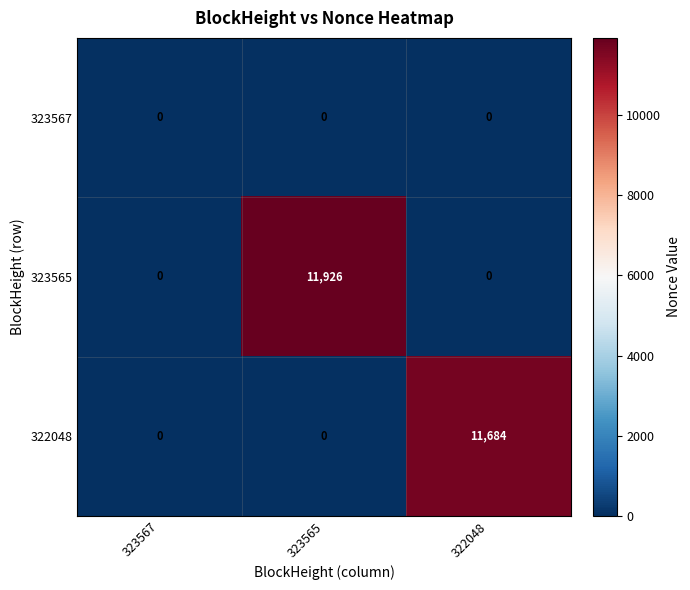

Which series has the largest total across all categories?

323565